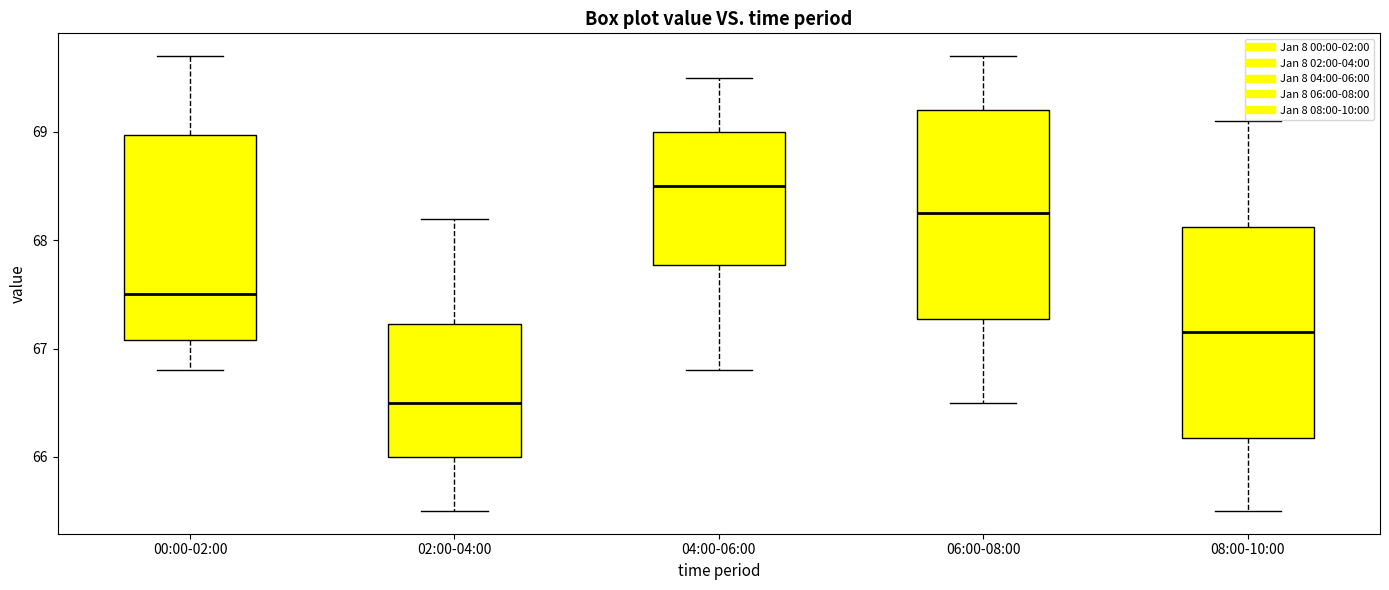

Where is the lower edge of the box for 08:00-10:00 on the y-axis? The values are not printed on the chart, so give them approximately, as read against the axis.

66.2